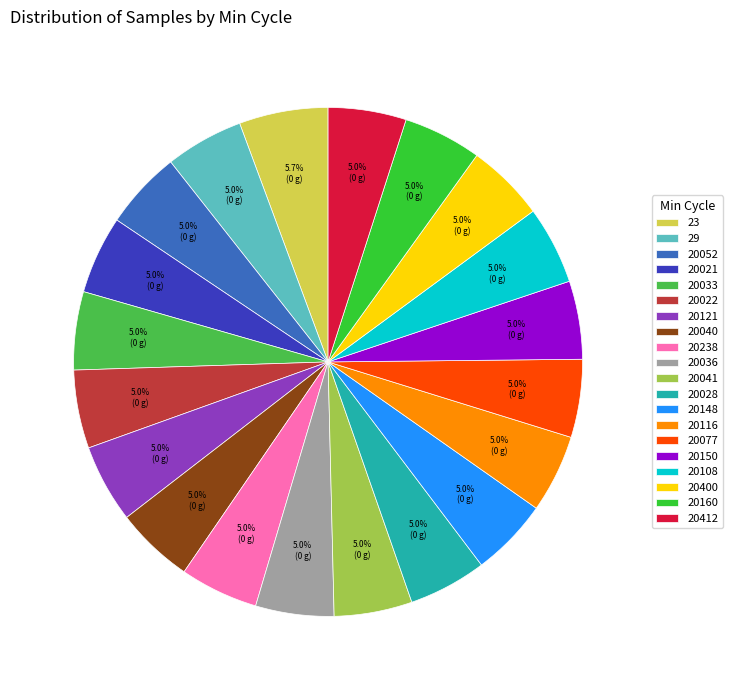

The 20150 slice represents 5% of the pie. True or false?

True